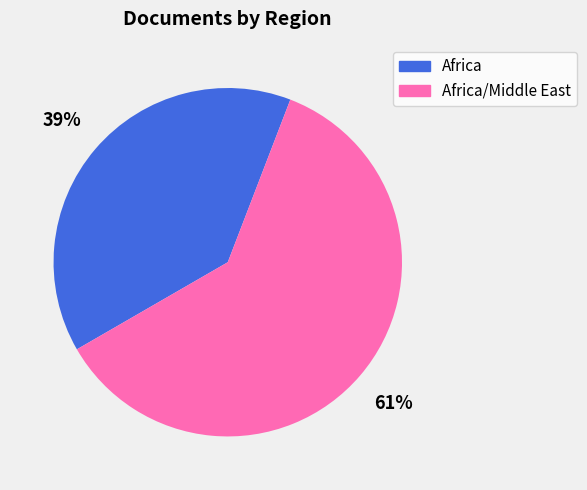

The Africa/Middle East slice represents 73% of the pie. True or false?

False